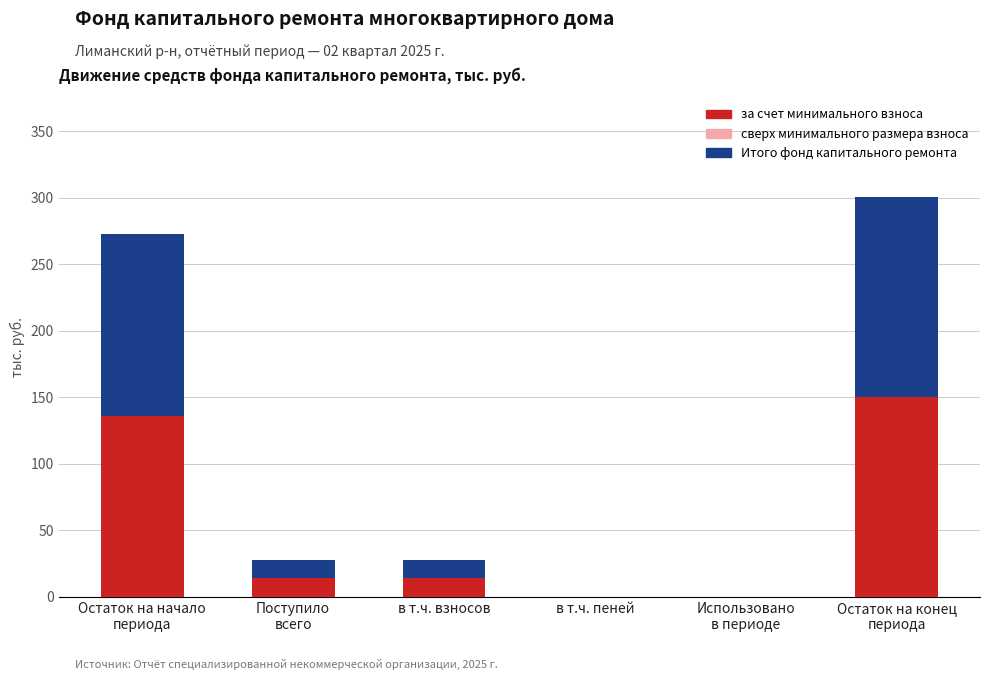

The value of за счет минимального взноса at в т.ч. взносов is 14.0. True or false?

True